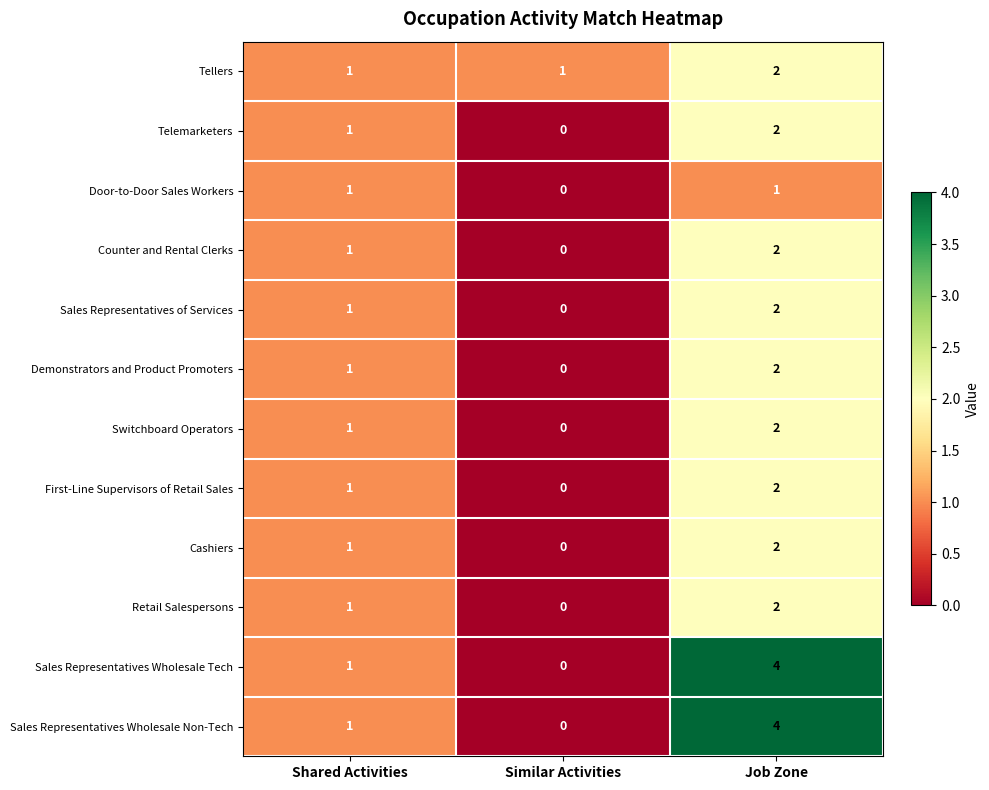

What is the maximum value shown in the chart?

4